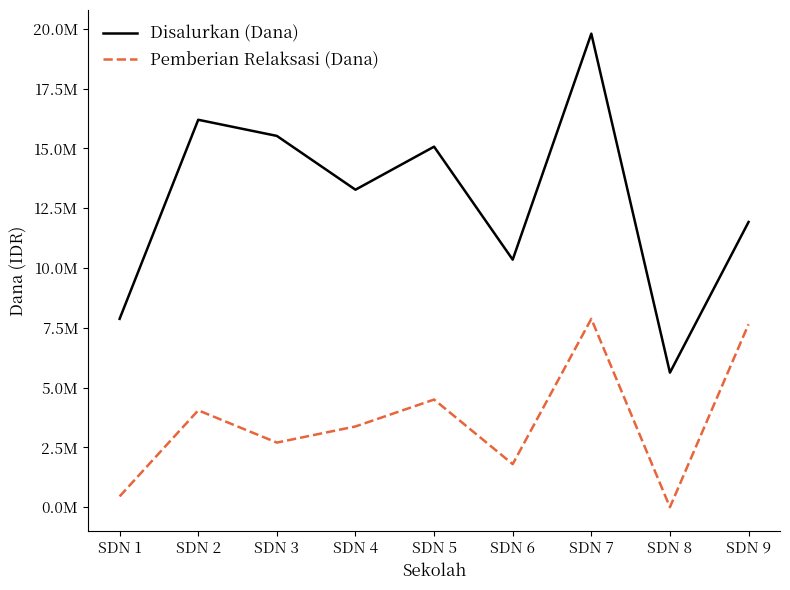

The Pemberian Relaksasi (Dana) series shows 2700000 at SDN 3. True or false?

True